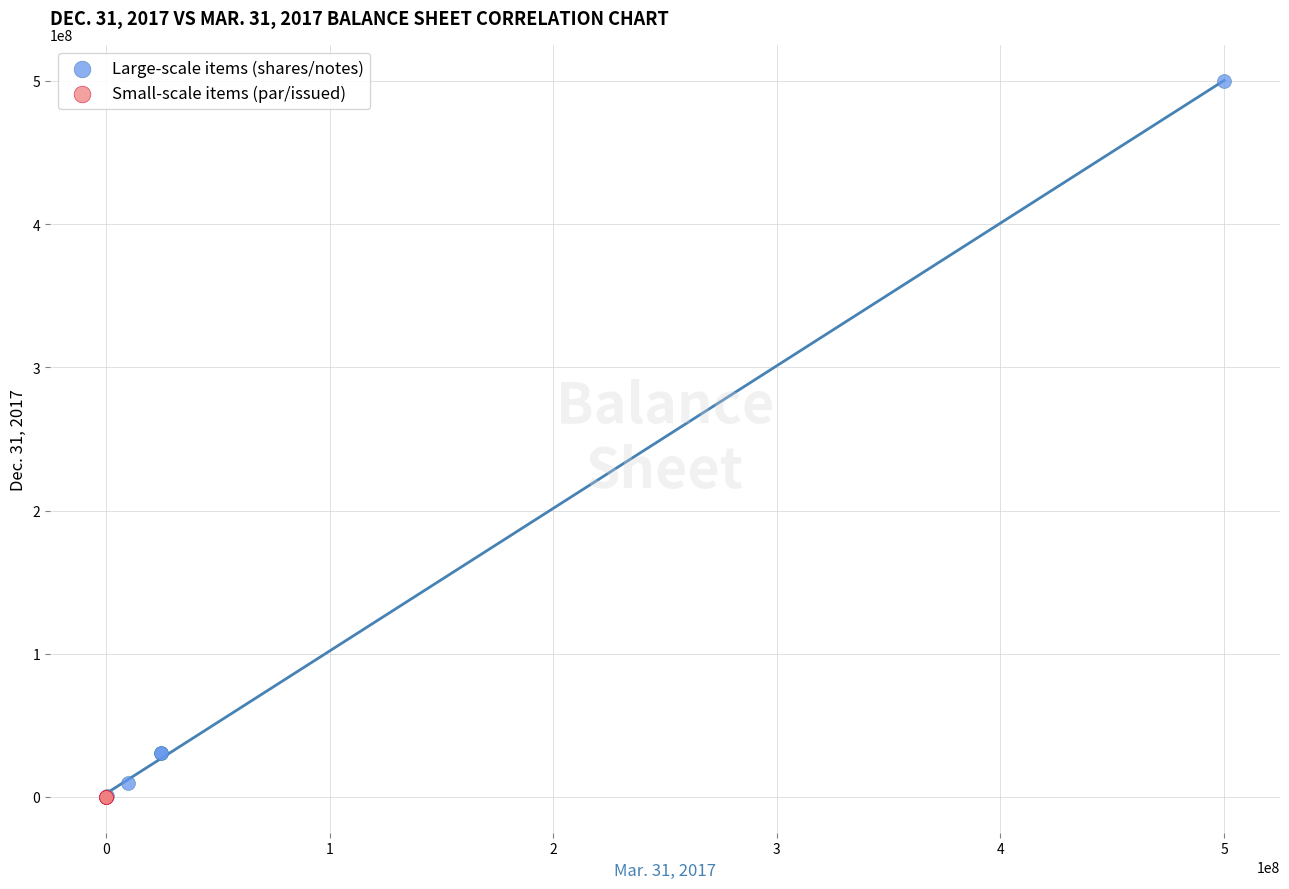

Which series reaches the maximum Y coordinate?

Large-scale items (shares/notes)